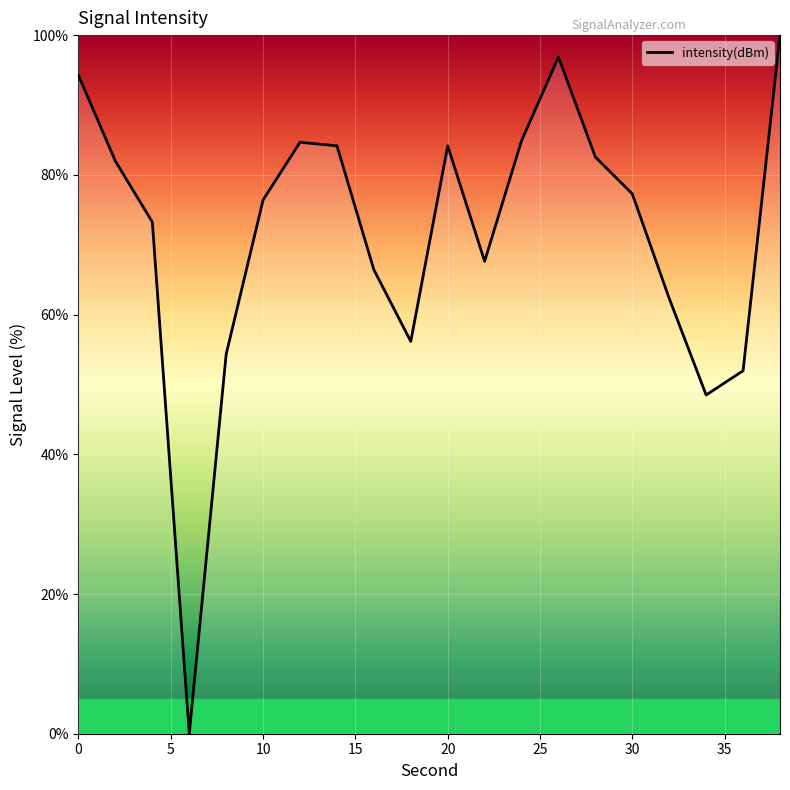

What is the greatest value displayed?

100.0